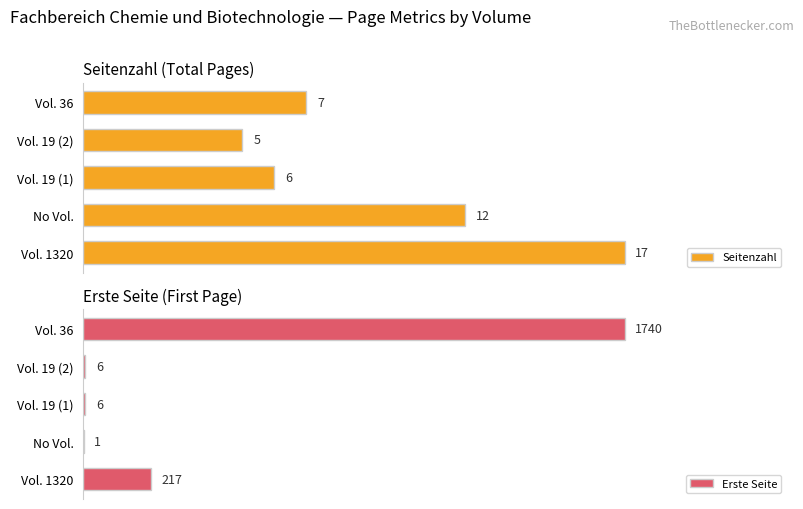

Where is Seitenzahl nearest to the value 11?

No Vol.